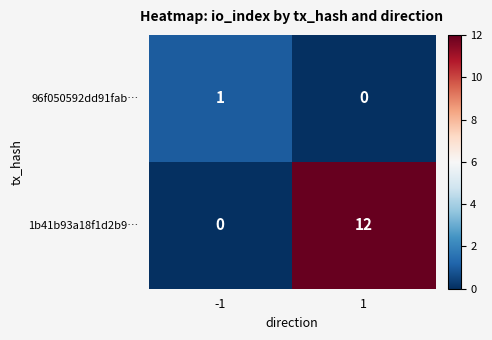

What is the greatest value displayed?

12